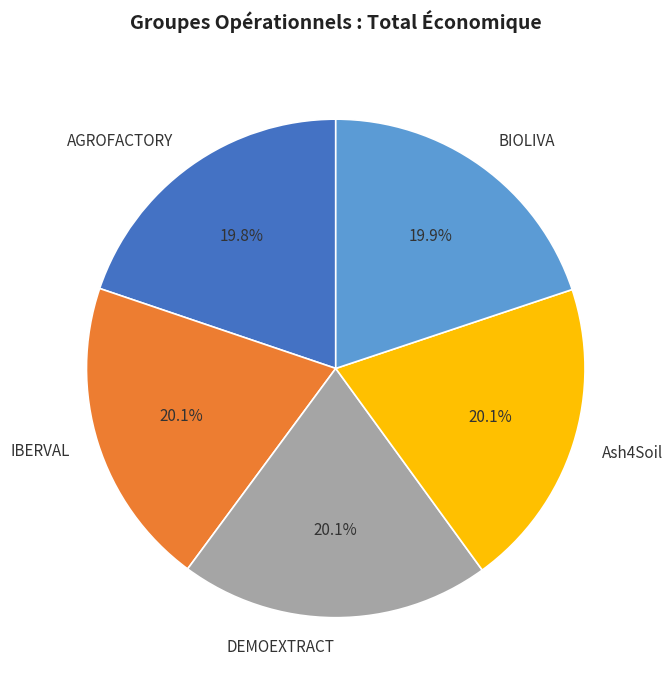

Is there any slice that represents more than half of the pie?

No